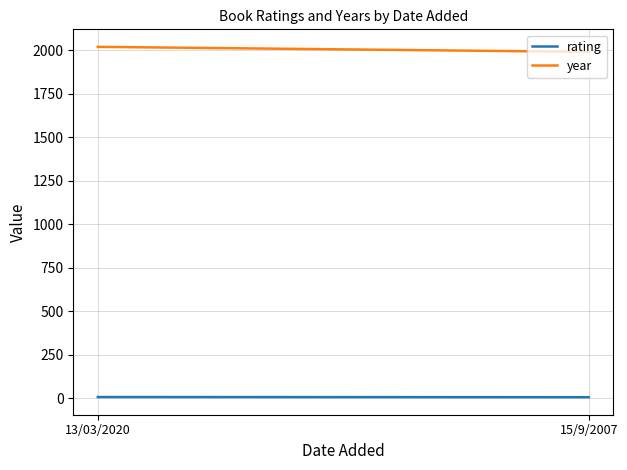

What is the difference between the year values at 15/9/2007 and 13/03/2020?

29